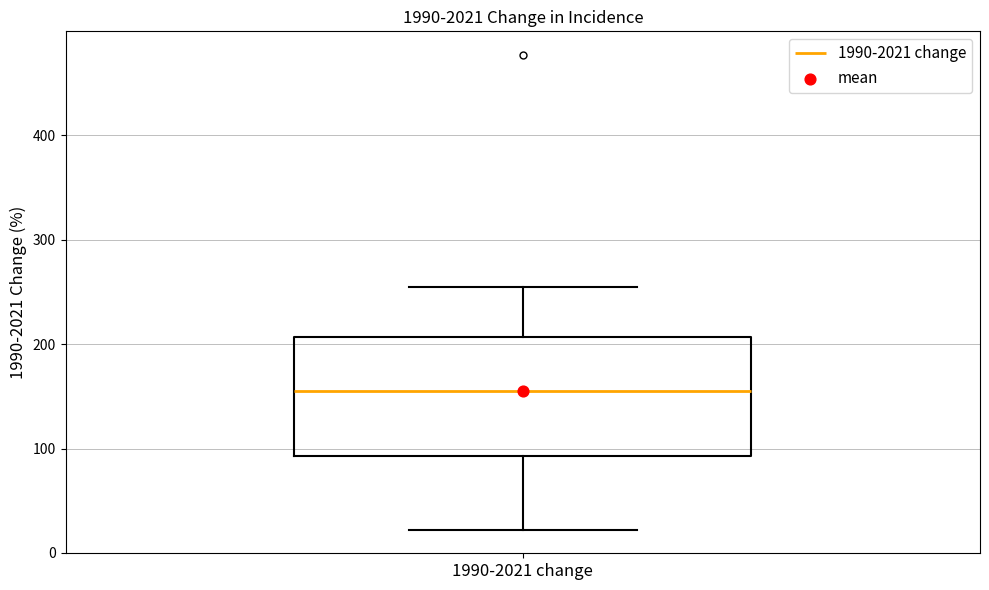

Read this box plot against the y-axis: the position of the median line, the range covered by the box, and the ends of both whiskers. The values are not printed on the chart, so give them approximately, as read against the axis.

median 150, box 90 to 210, whiskers 20 to 250